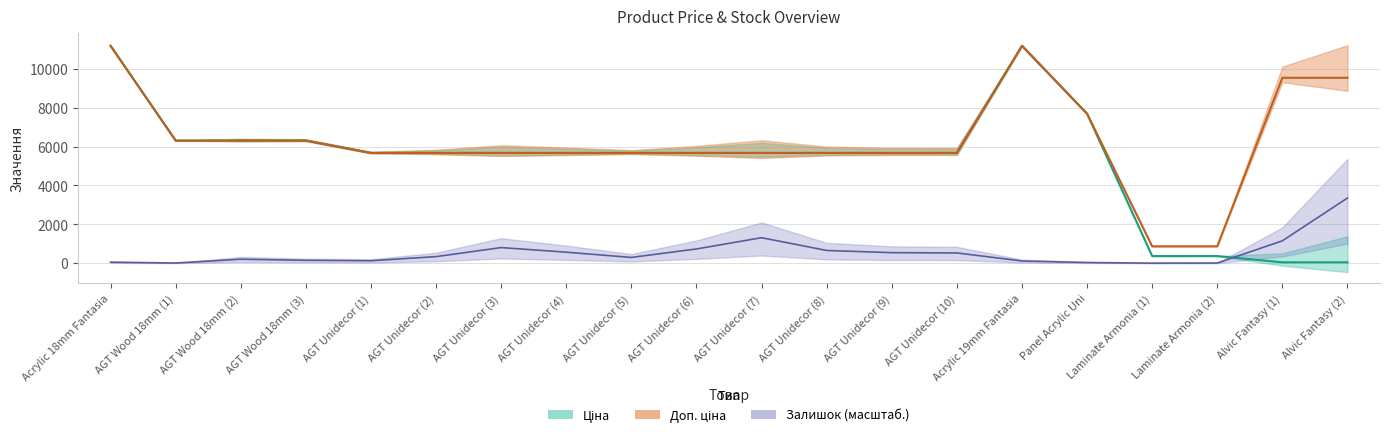

Rank the series by their average value, from lowest to highest.

Залишок, Ціна, Доп. ціна